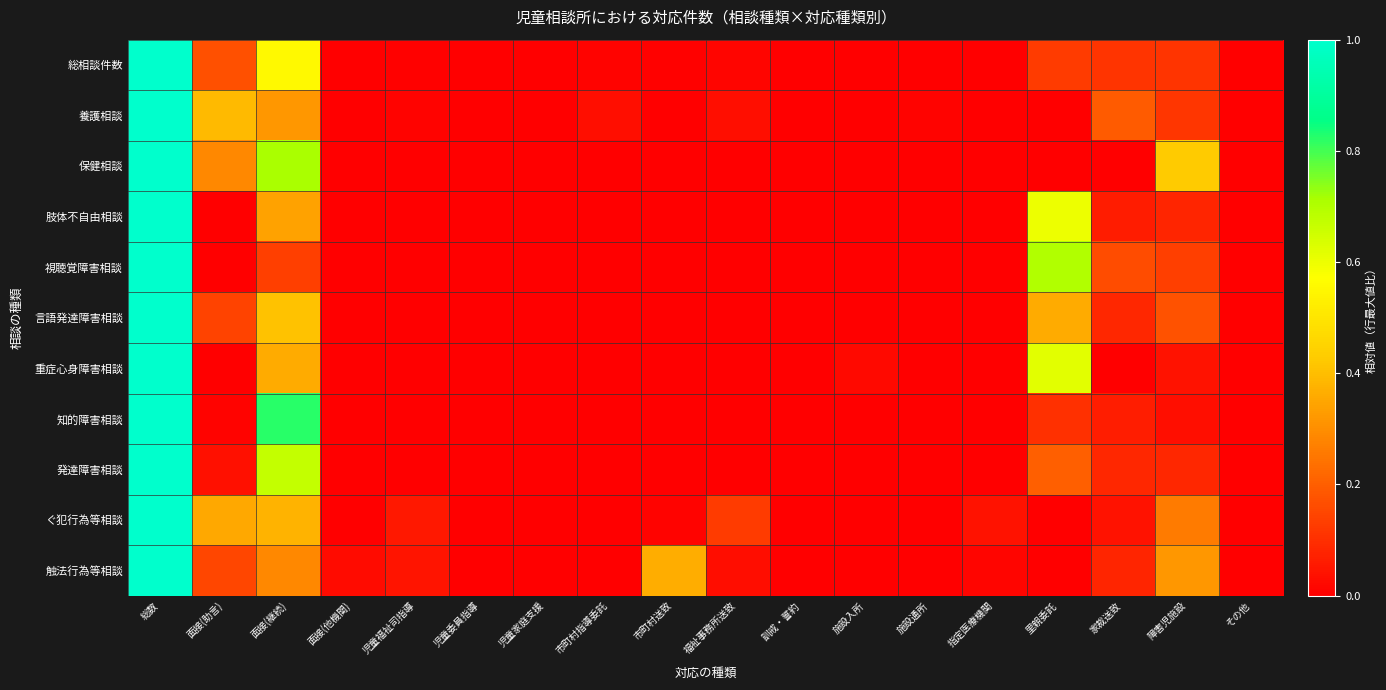

What is the maximum value shown in the chart?

1.0